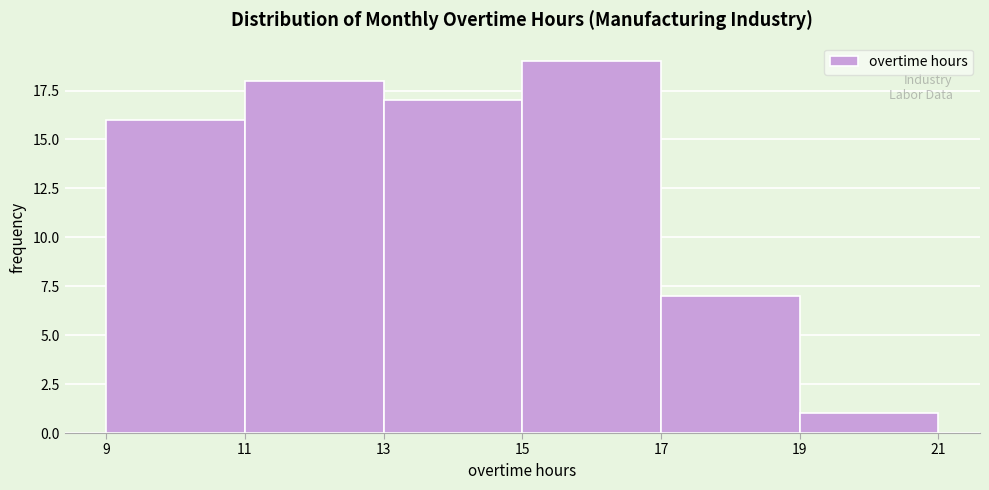

Over which range of the x-axis is the bar tallest?

15 to 17